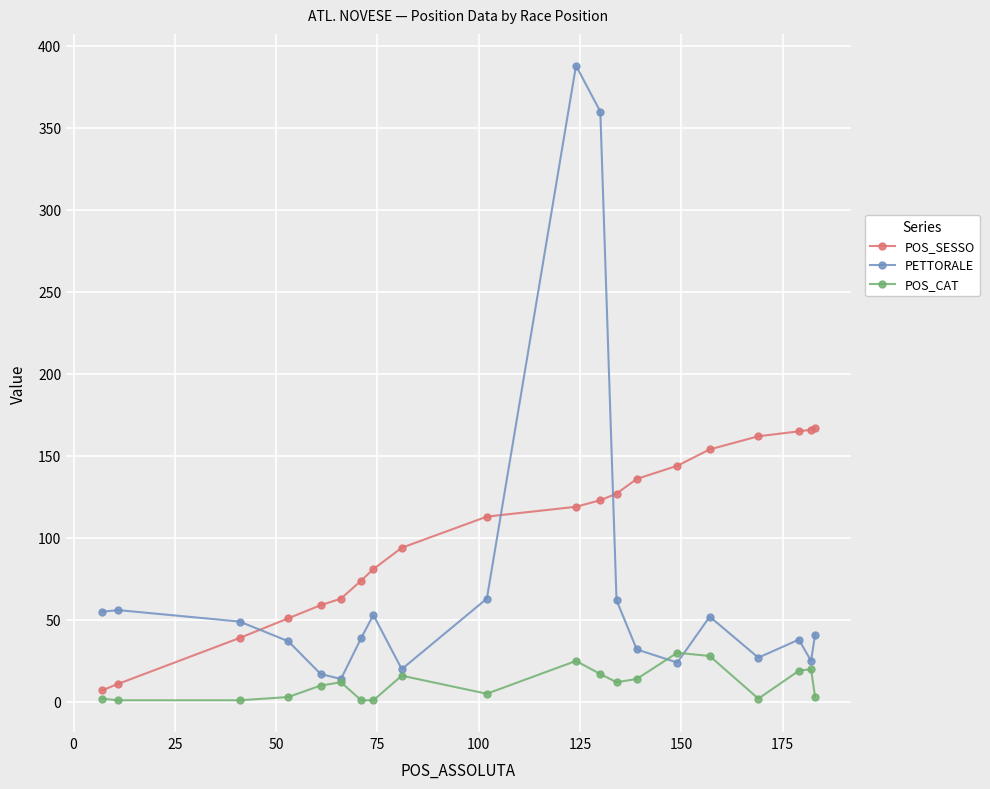

Which series has the largest range (max minus min)?

PETTORALE